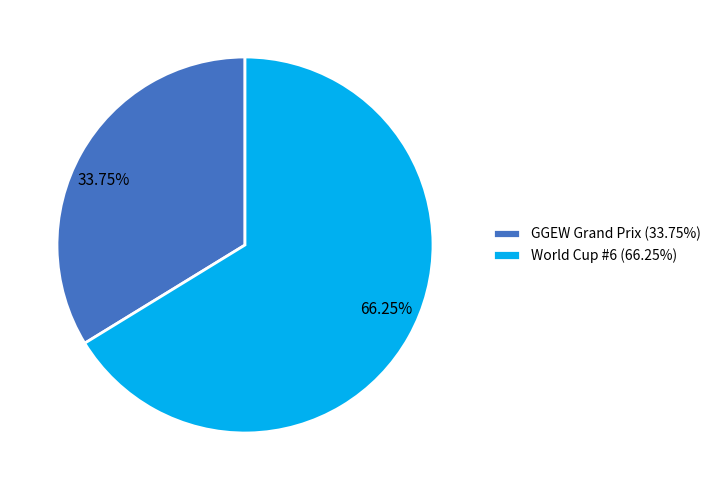

Rank the categories by value from lowest to highest.

GGEW Grand Prix, World Cup #6